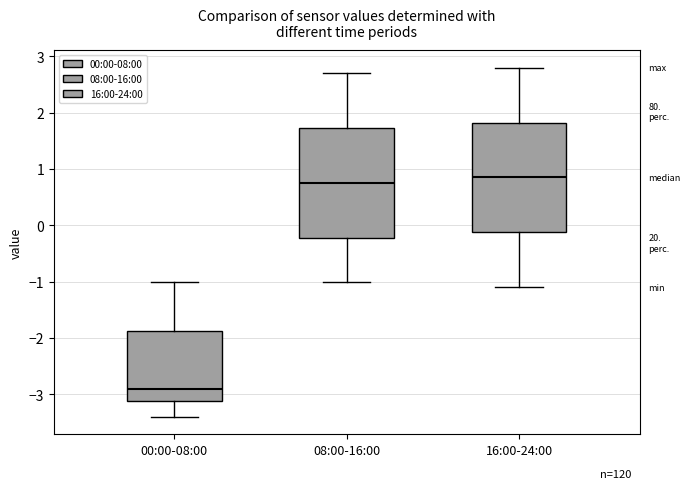

Where is the lower edge of the box for 16:00-24:00 on the y-axis? The values are not printed on the chart, so give them approximately, as read against the axis.

-0.1